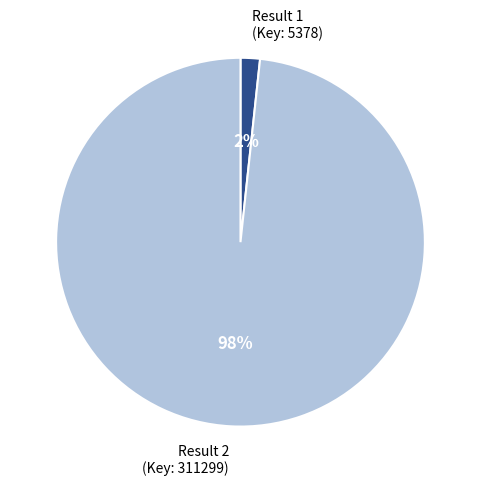

Which slice represents more than half of the pie?

Result 2 (Key: 311299)